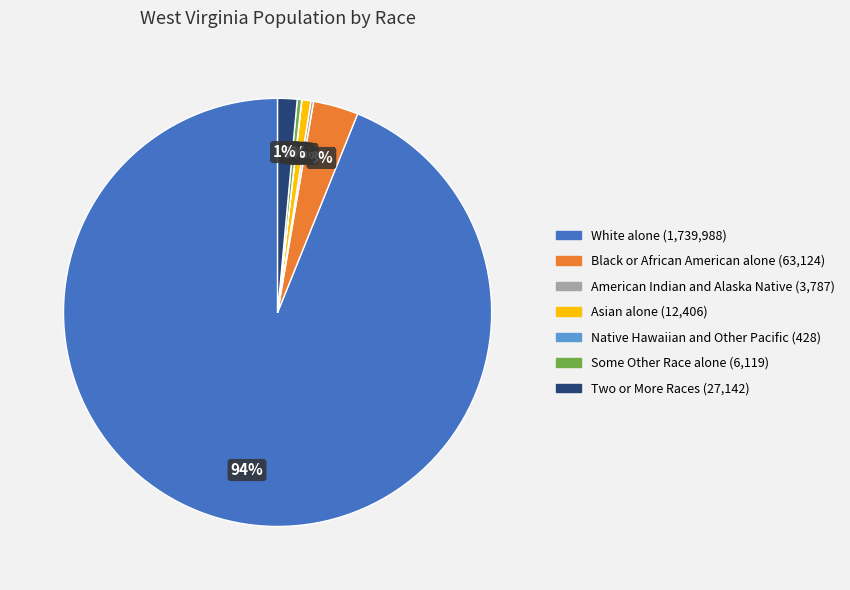

What is the majority slice?

White alone